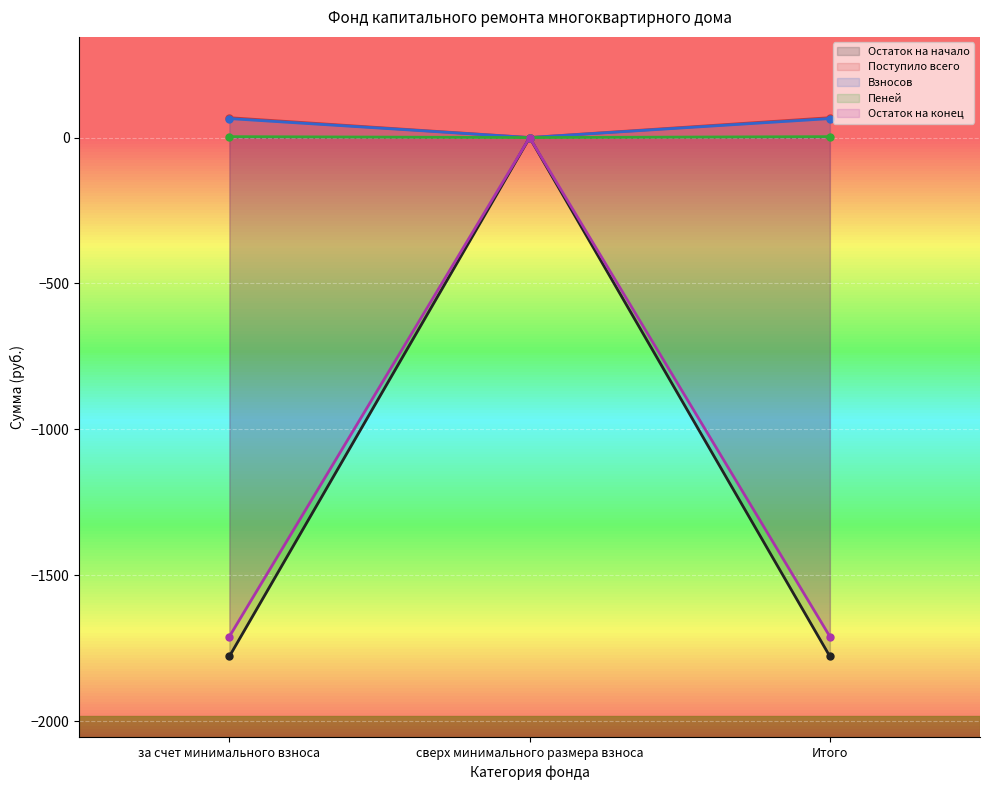

Which series has the widest spread of values?

Остаток на начало